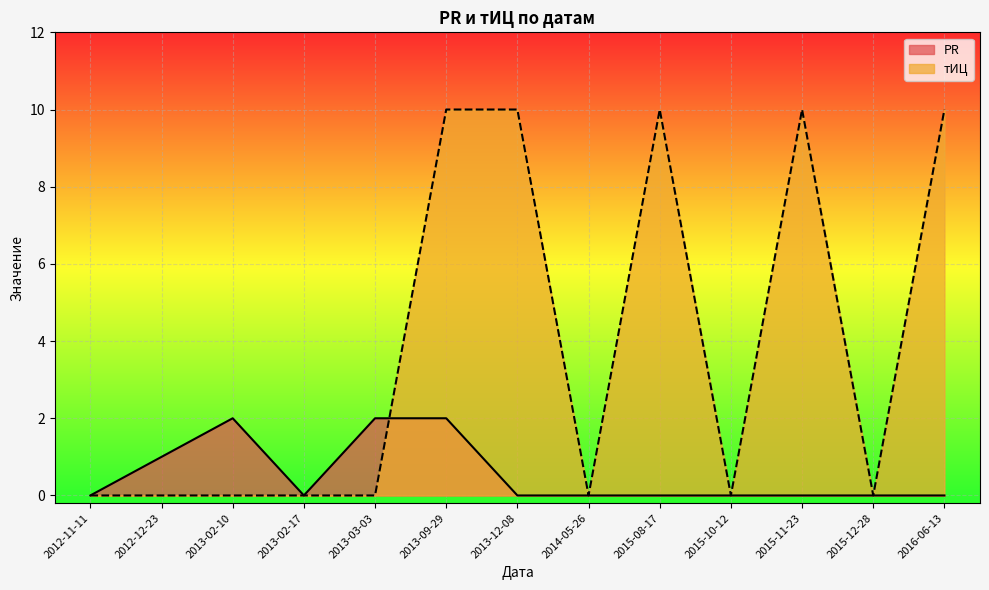

Which series has the largest total across all categories?

тИЦ